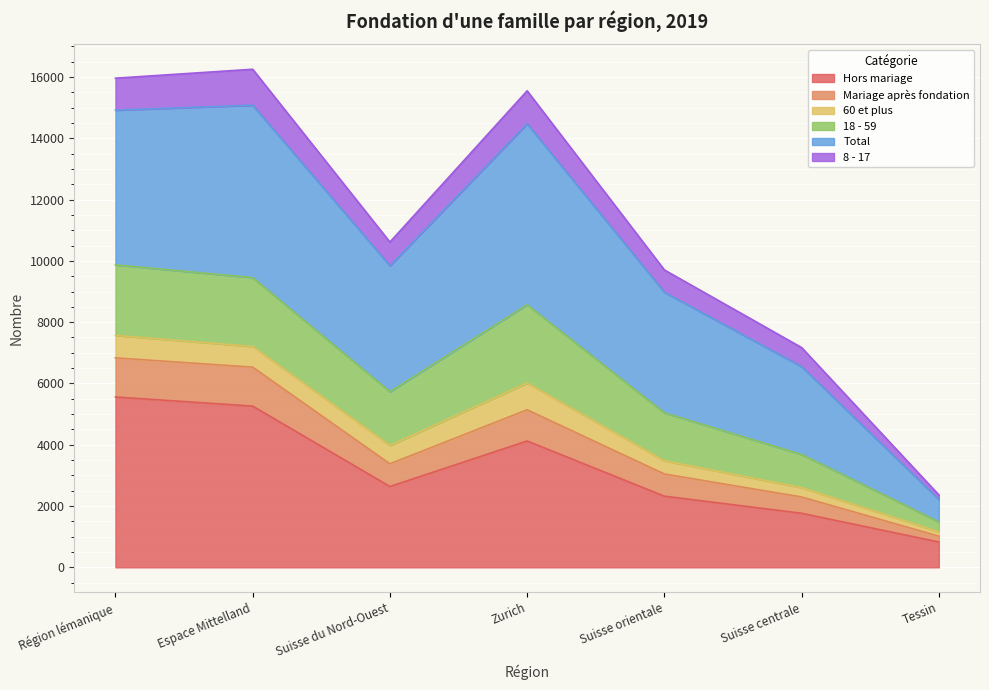

The value of Hors mariage at Espace Mittelland is 5261. True or false?

True